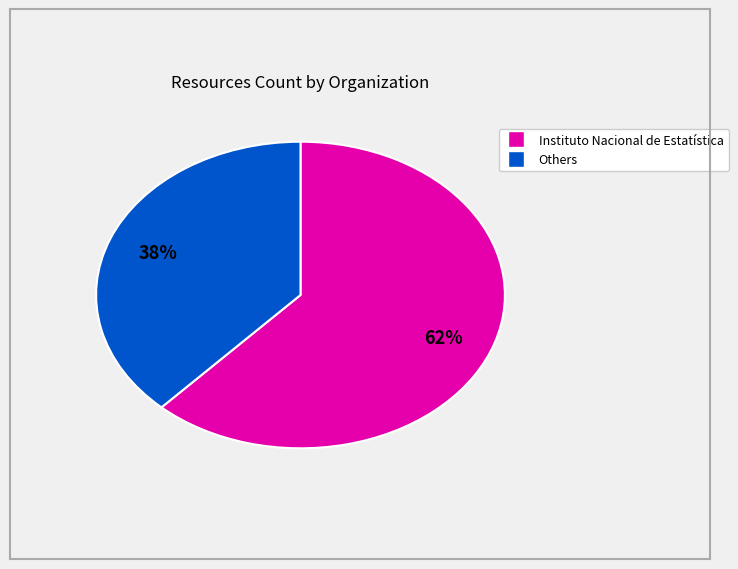

Is there a majority slice in this chart?

Yes